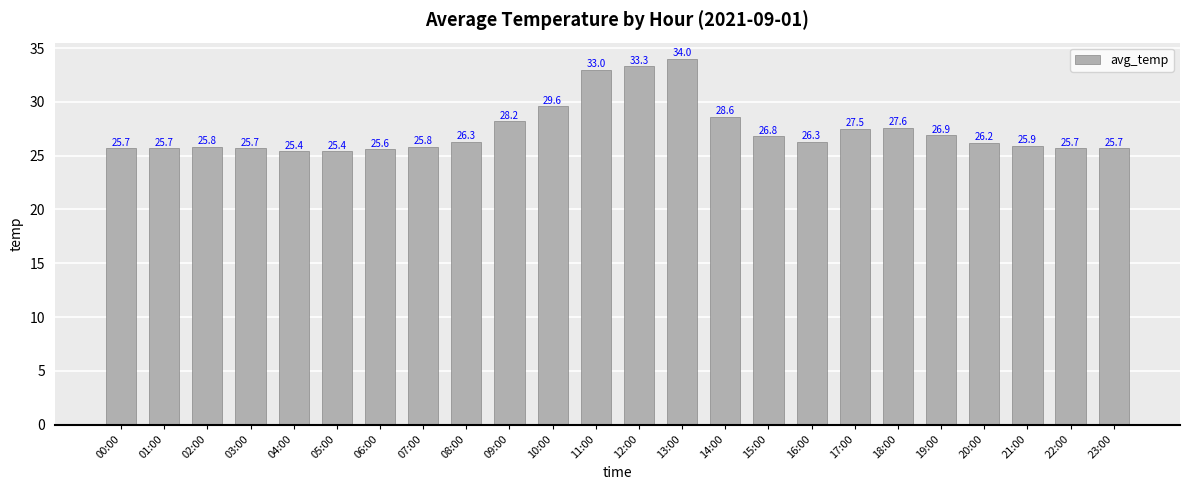

What is the value of the 15th bar from the left?

28.6